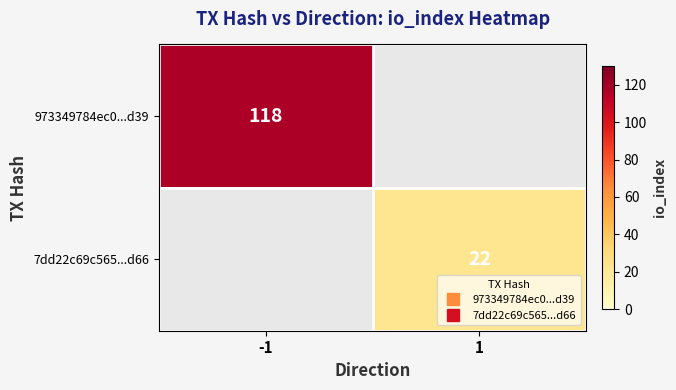

Which series changed the most between -1 and 1?

973349784ec0...d39